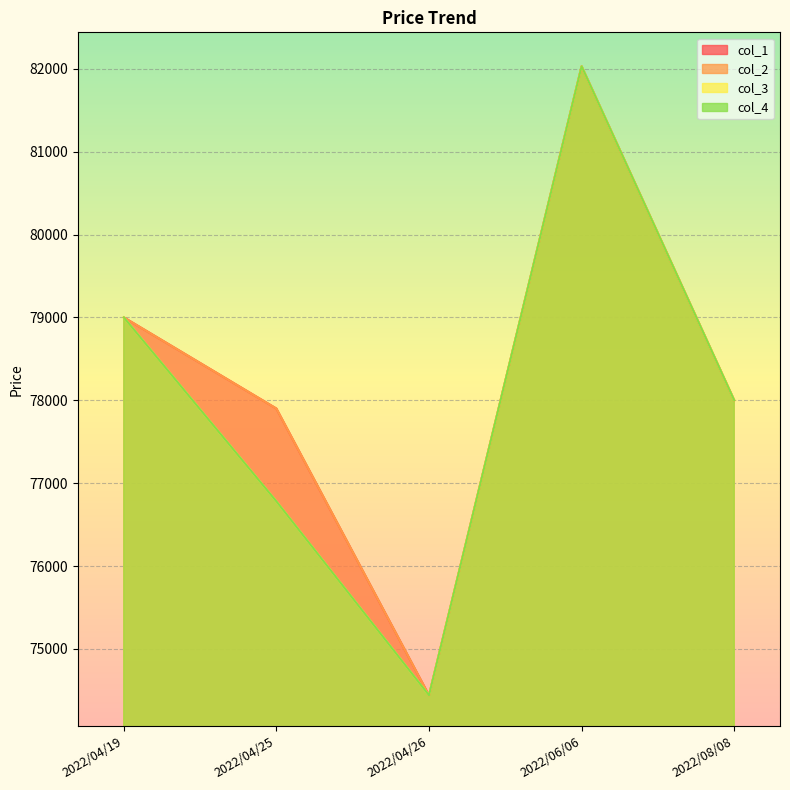

Reading right to left, what are all the values shown in this chart?

col_1: 78000	82030	74440	77900	79000
col_2: 78000	82030	74440	77900	79000
col_3: 78000	82030	74440	76780	79000
col_4: 78000	82030	74440	76780	79000